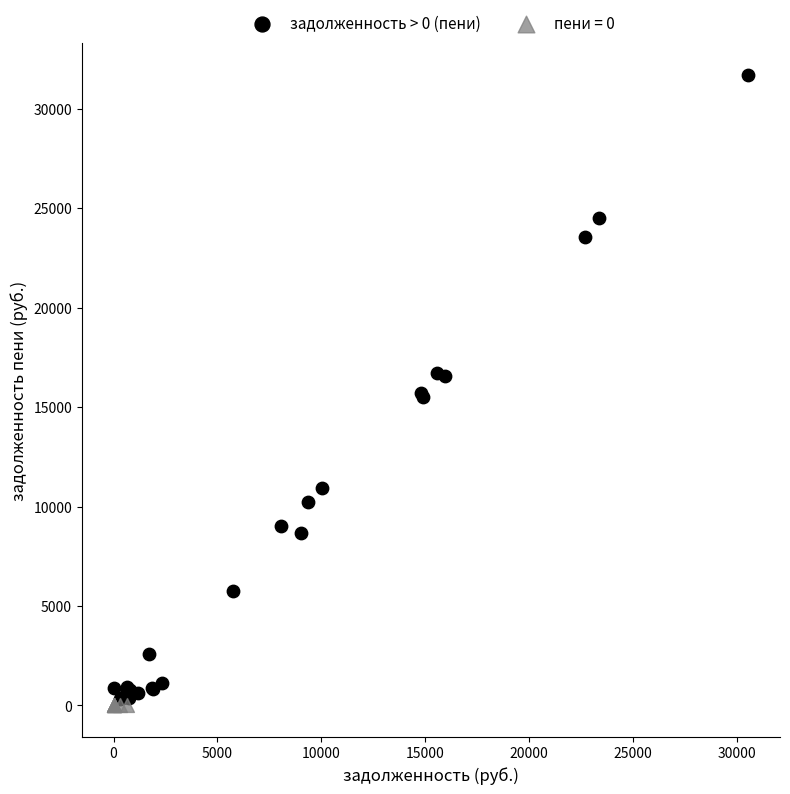

Which series contains the highest Y value?

задолженность > 0 (пени)